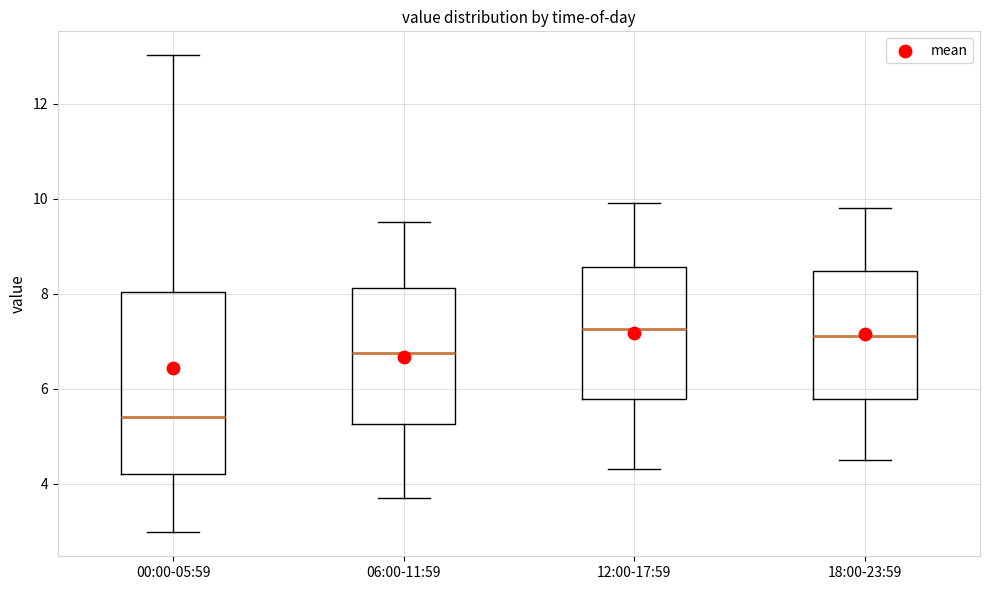

Which box is the tallest, from its lower edge to its upper edge?

00:00-05:59